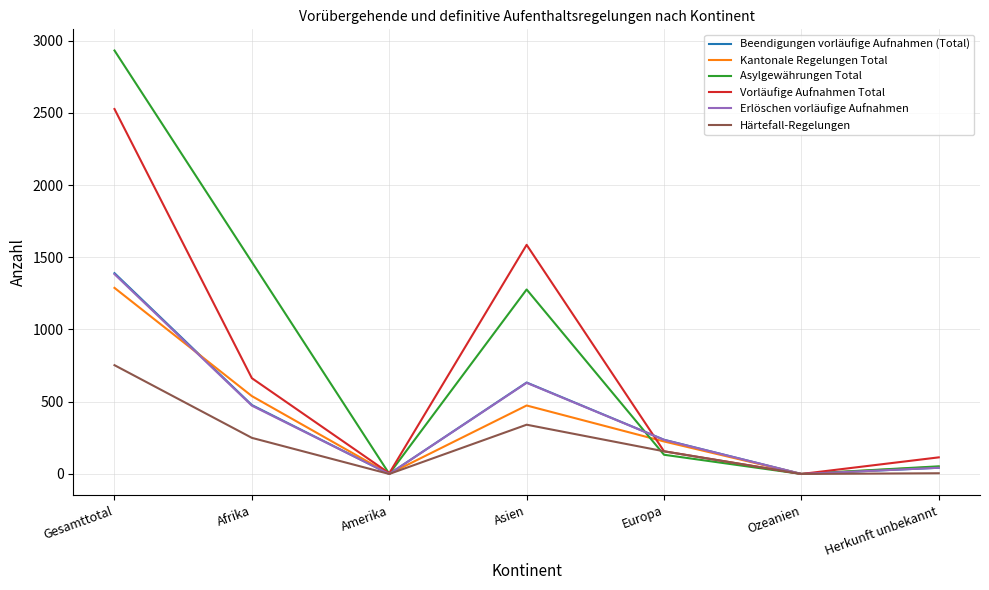

At which label does Erlöschen vorläufige Aufnahmen reach its peak?

Gesamttotal